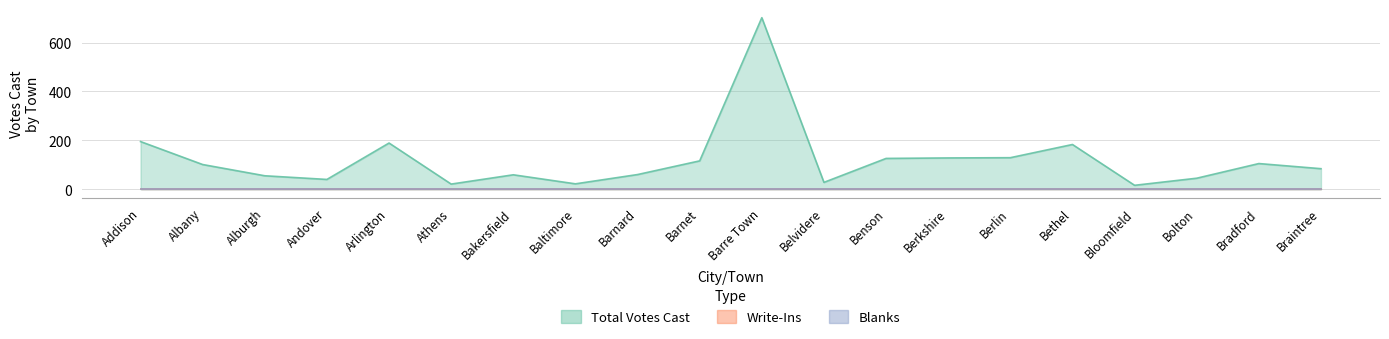

What position from the right is Arlington?

16